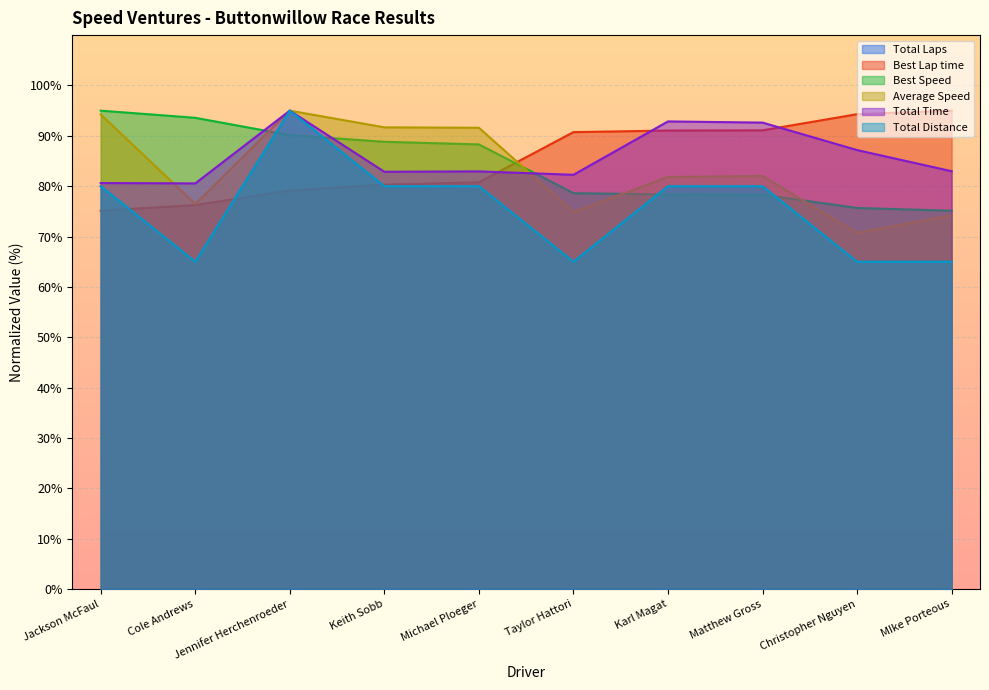

Is it true that Total Time equals 82.3 at Taylor Hattori?

True